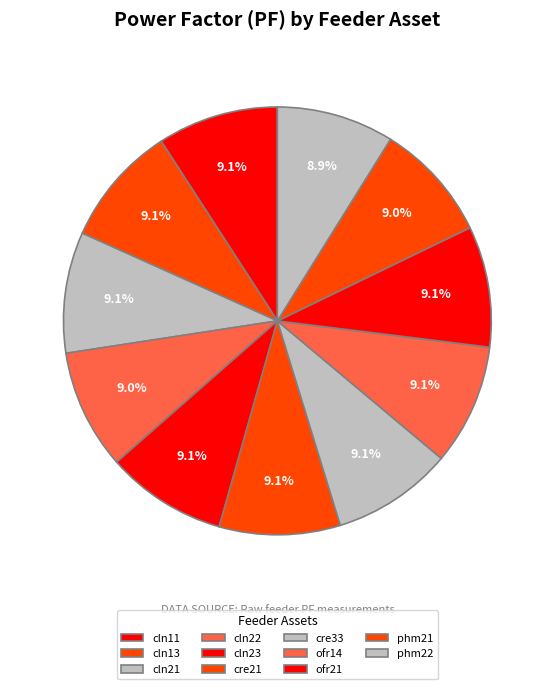

Approximately how many times larger is the value at phm21 compared to cln11?

1.0